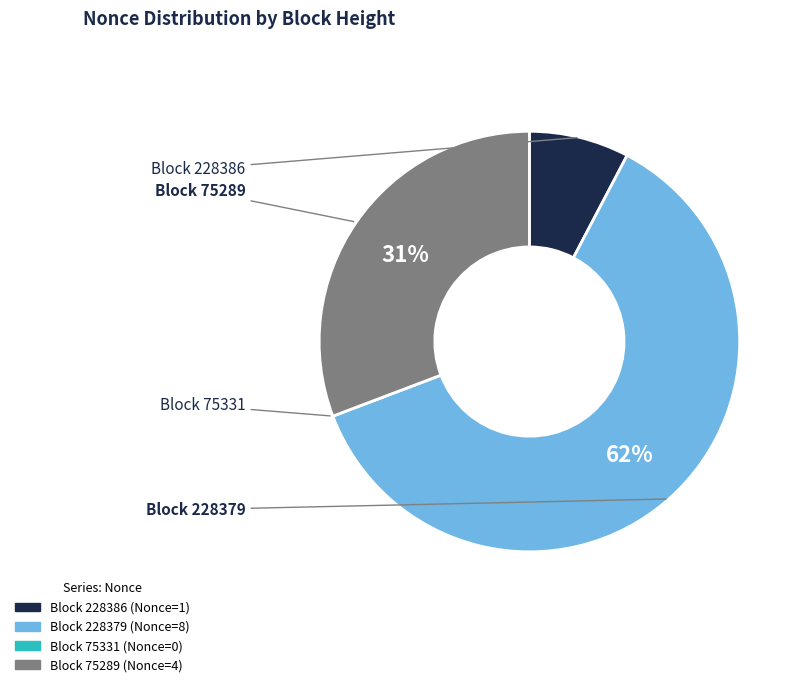

To the nearest percent, what is the average slice percentage?

25%